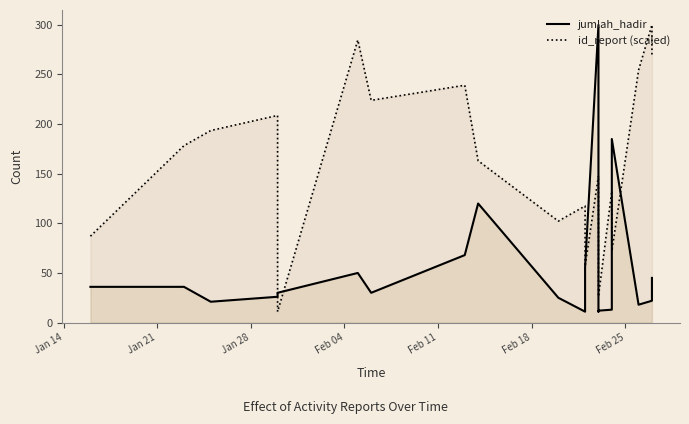

Which series has the largest total across all categories?

id_report (scaled)